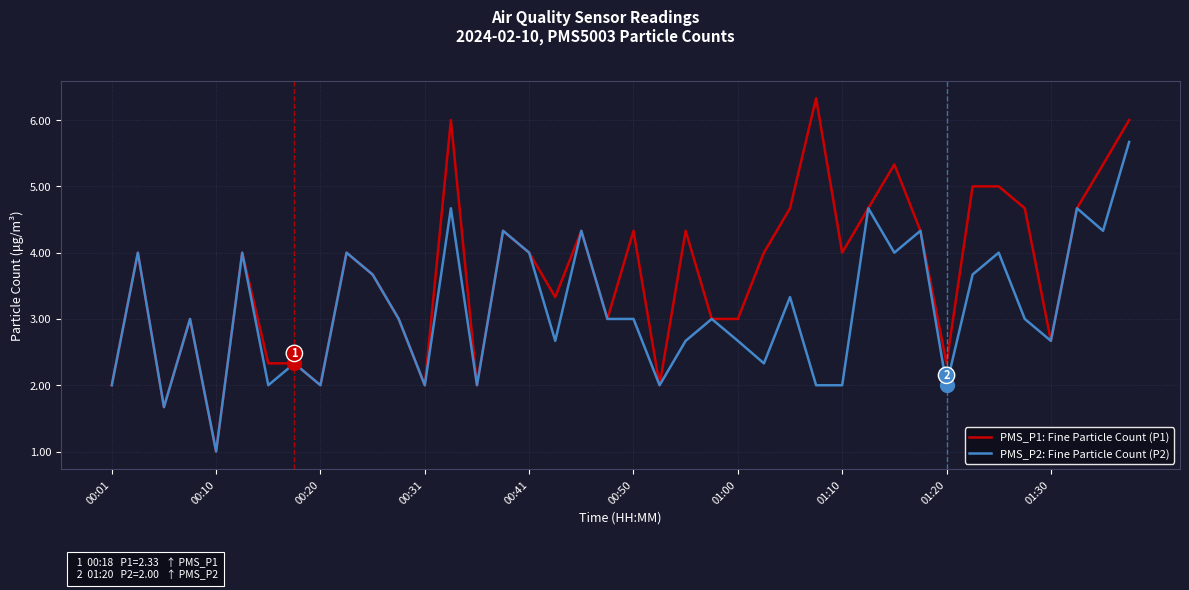

Which series has the largest total across all categories?

PMS_P1: Fine Particle Count (P1)